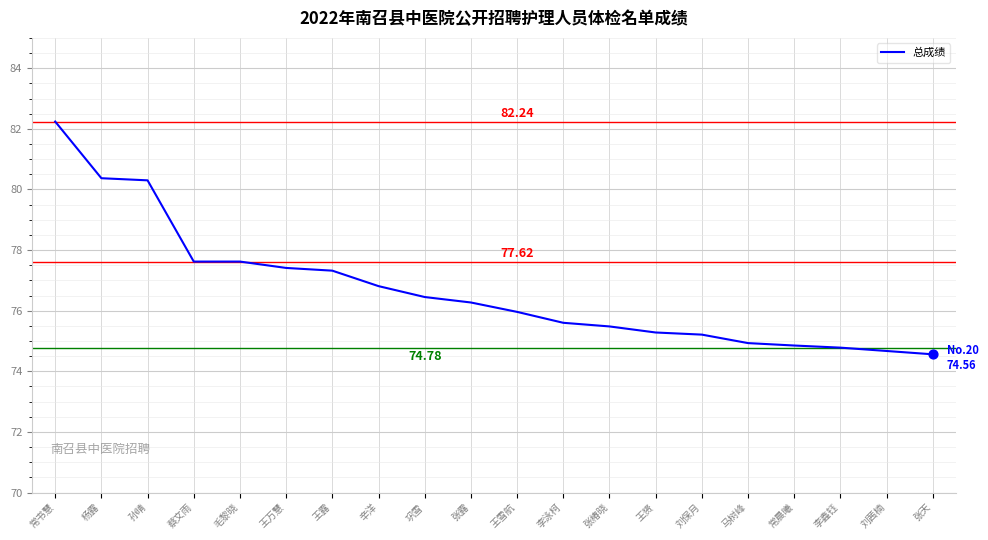

Which has a higher value, 蔡文雨 or 王露?

蔡文雨